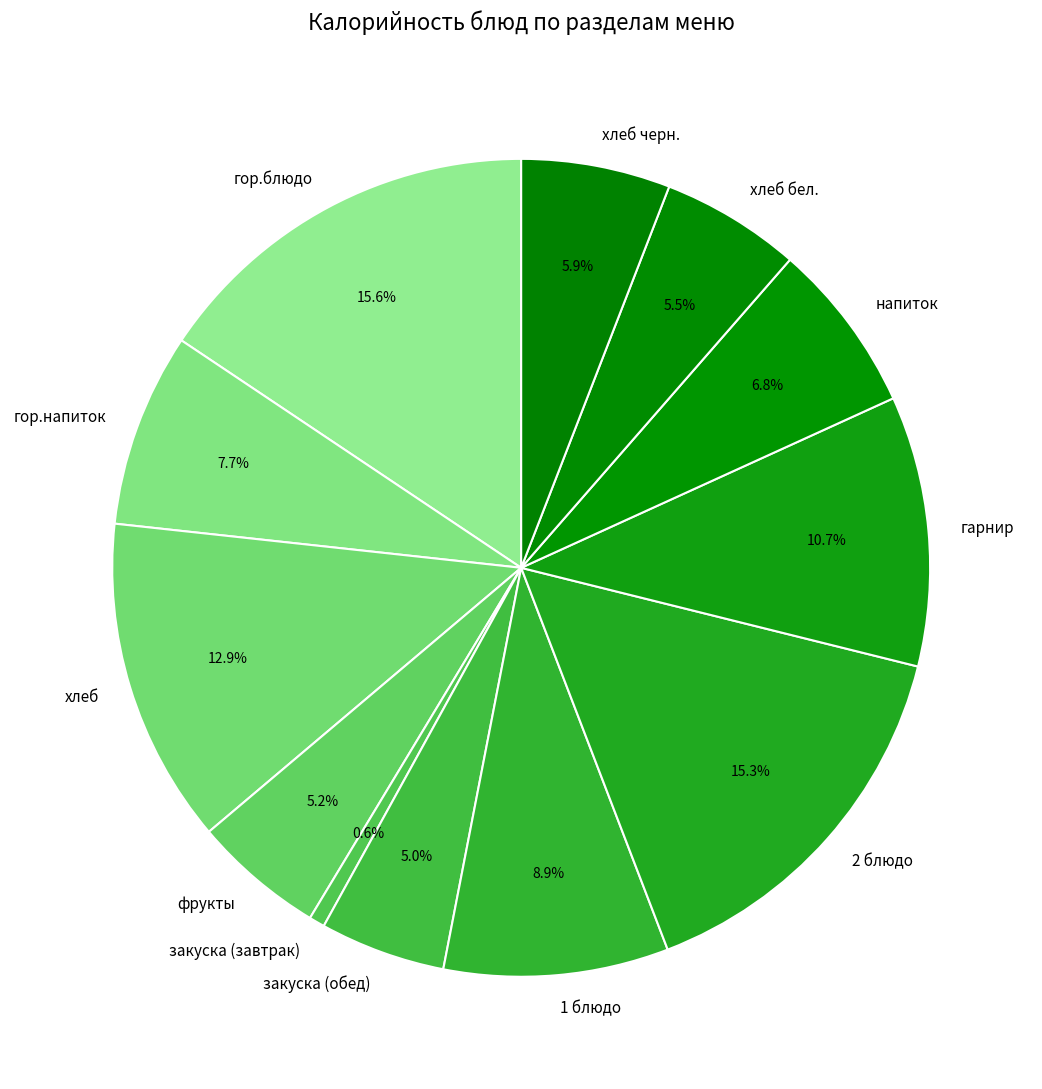

Combined, do закуска (обед) and закуска (завтрак) account for over 50%?

No